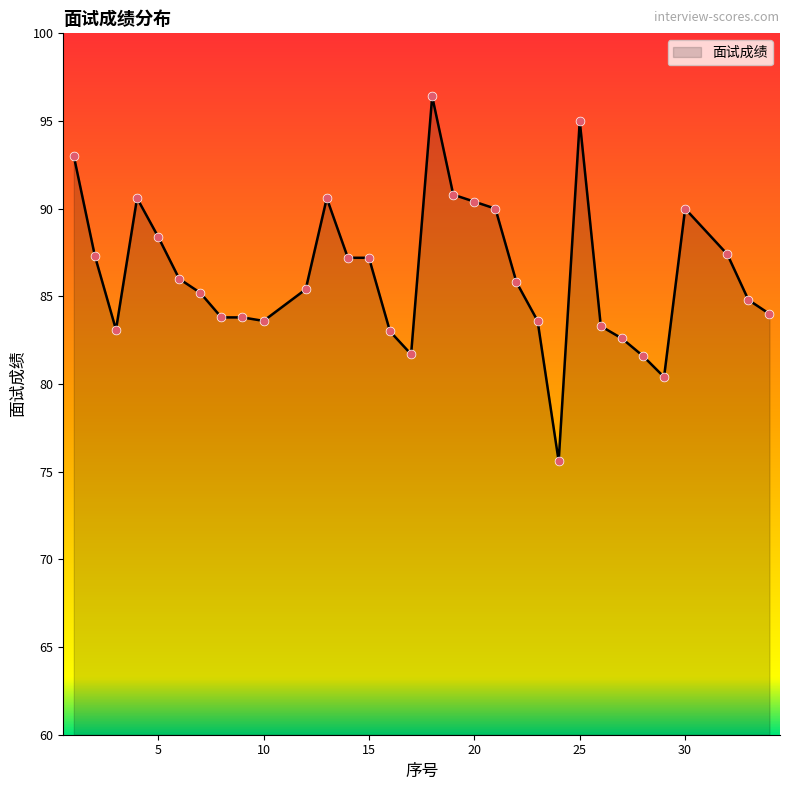

What is the difference between the maximum and minimum values?

20.8